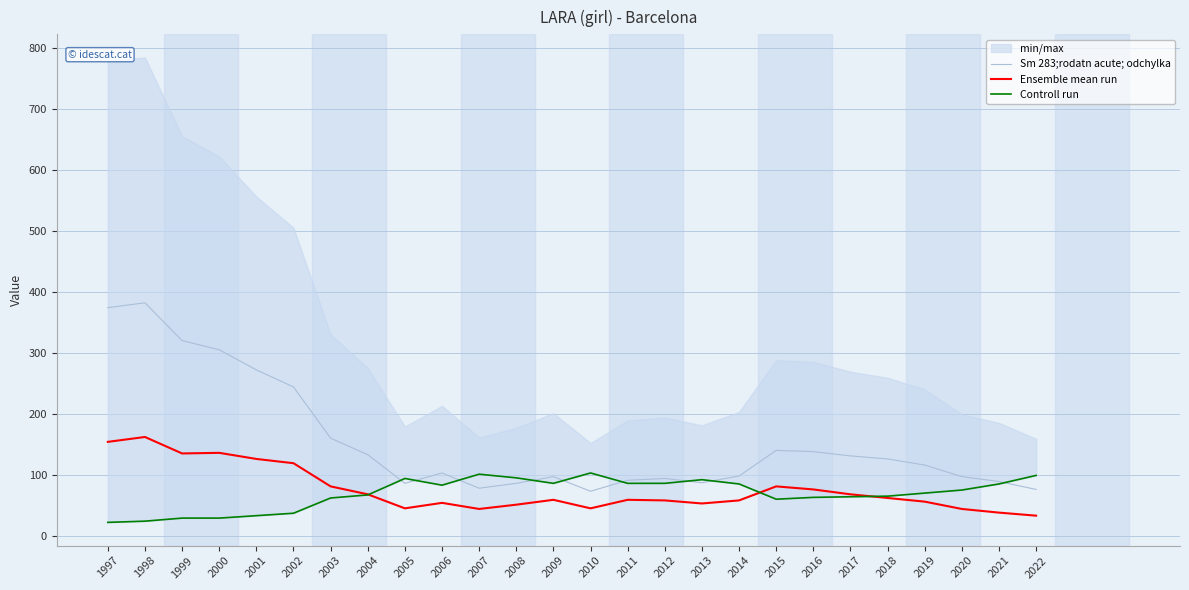

At which category does Controll run reach its first local valley?

2006